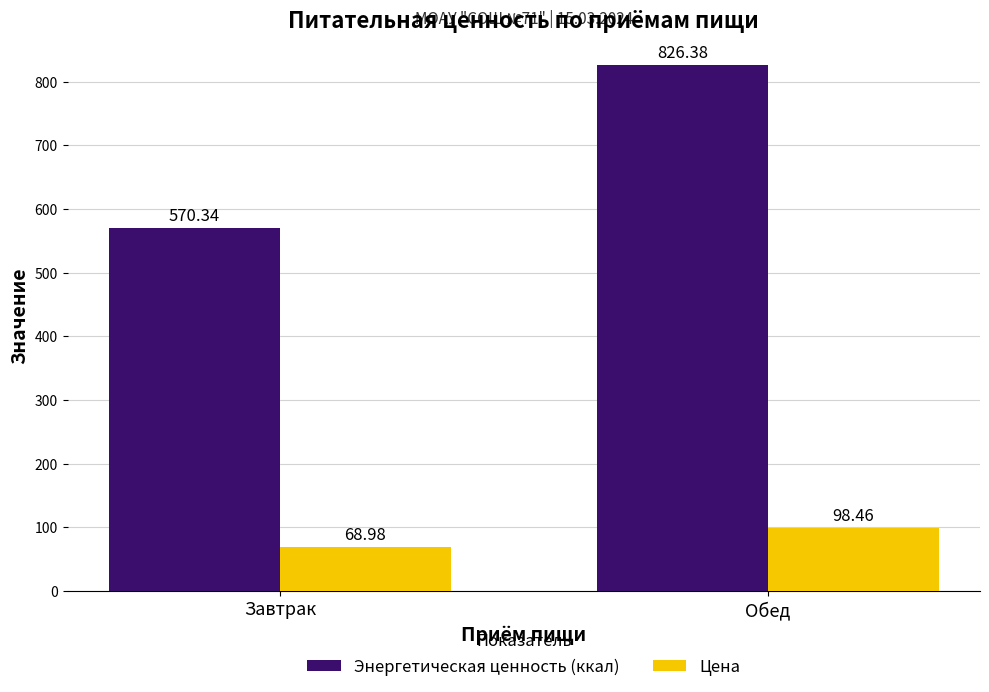

The Цена series shows 69.0 at Завтрак. True or false?

True